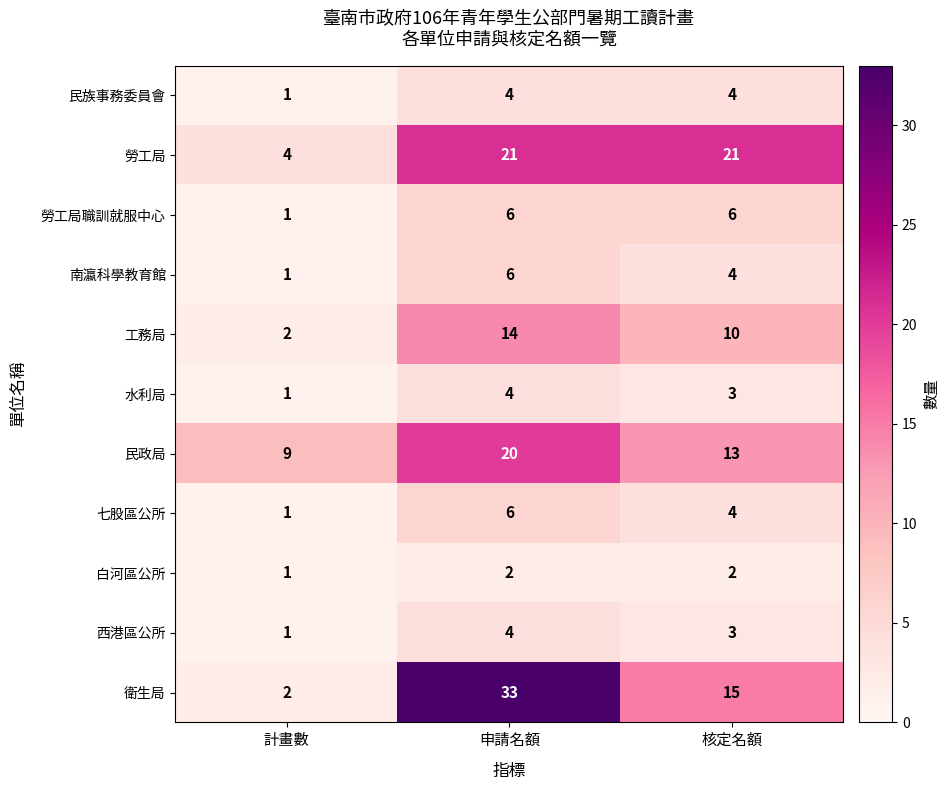

What is the highest value of the 工務局 series?

14